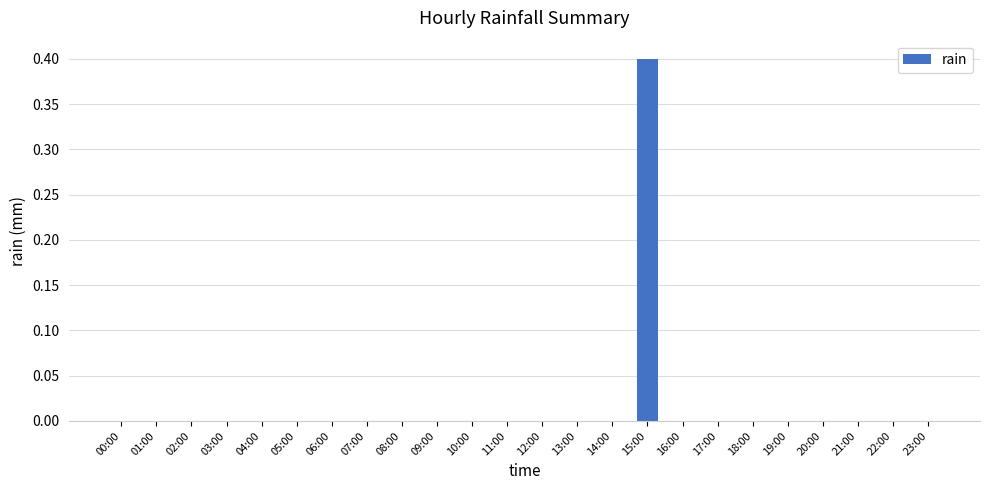

Does the chart contain stacked bars?

No